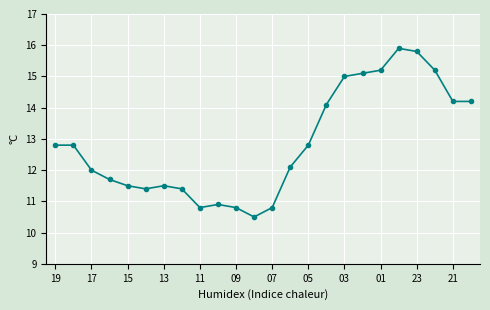

What is the value of the 20th point from the left?

15.9